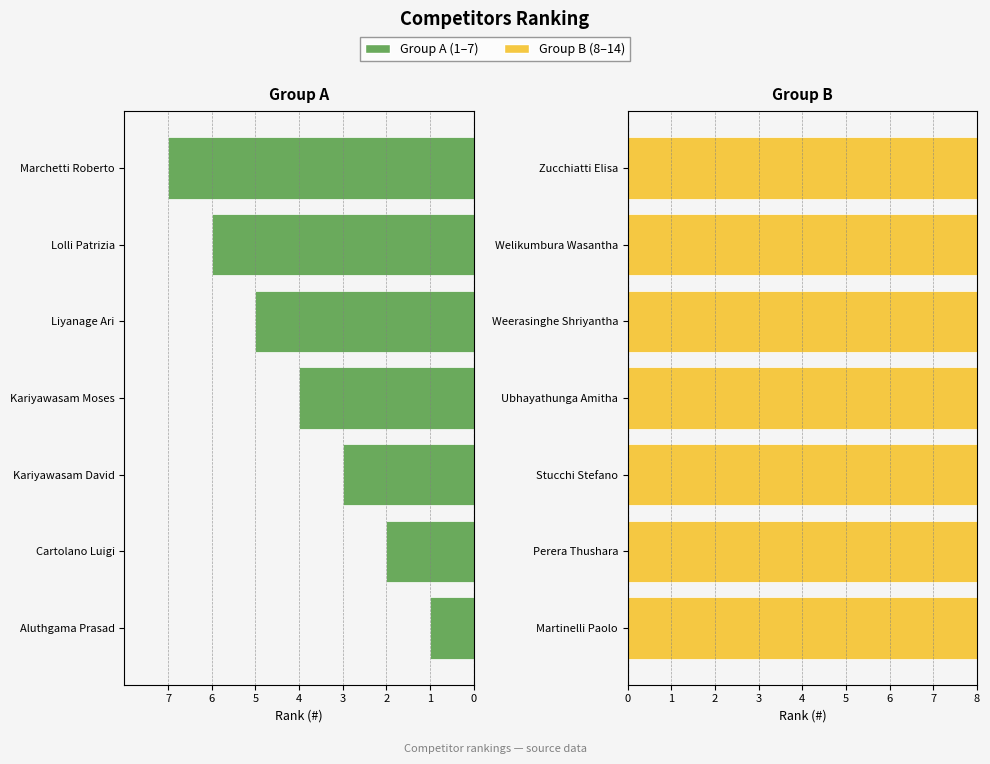

Between Cartolano Luigi and Kariyawasam Moses, which is larger?

Cartolano Luigi